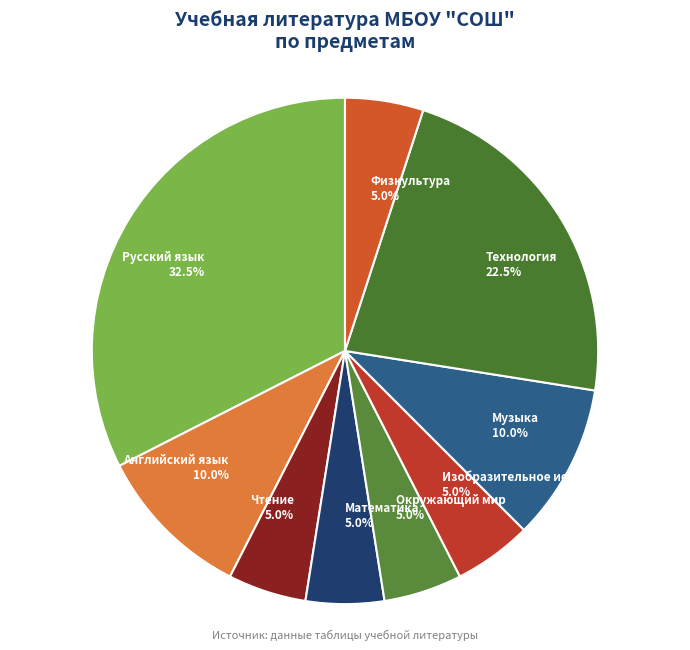

Approximately how many times larger is the value at Музыка 10.0% compared to Технология 22.5%?

0.4